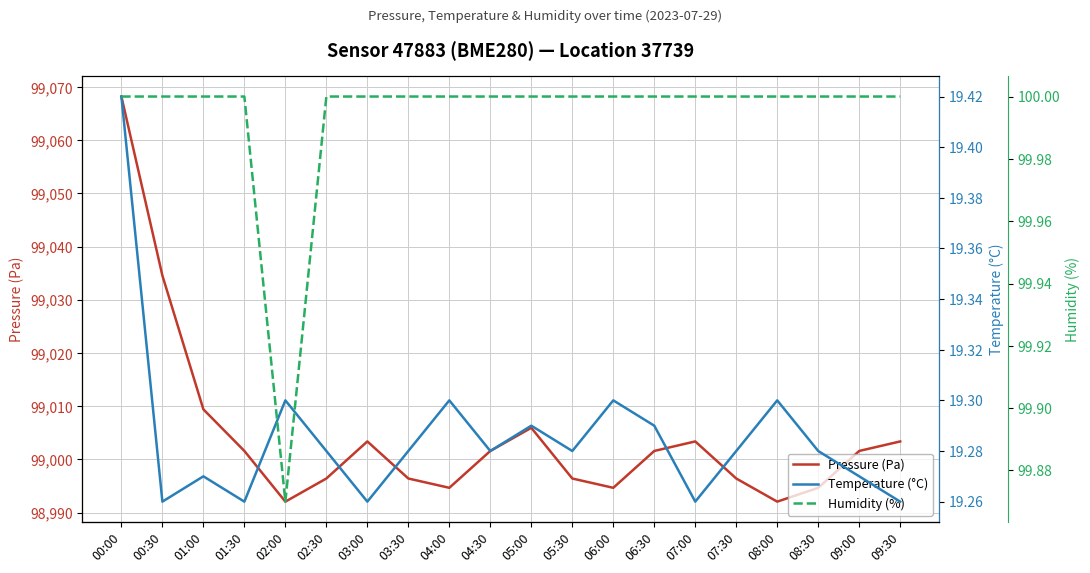

Which series has the widest spread of values?

Pressure (Pa)